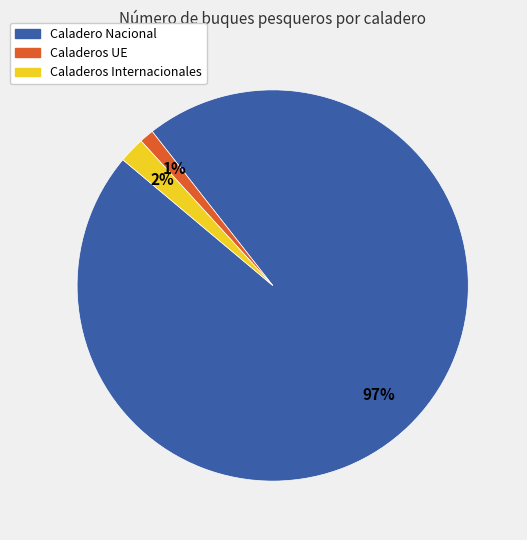

The Caladeros UE slice represents 1% of the pie. True or false?

True